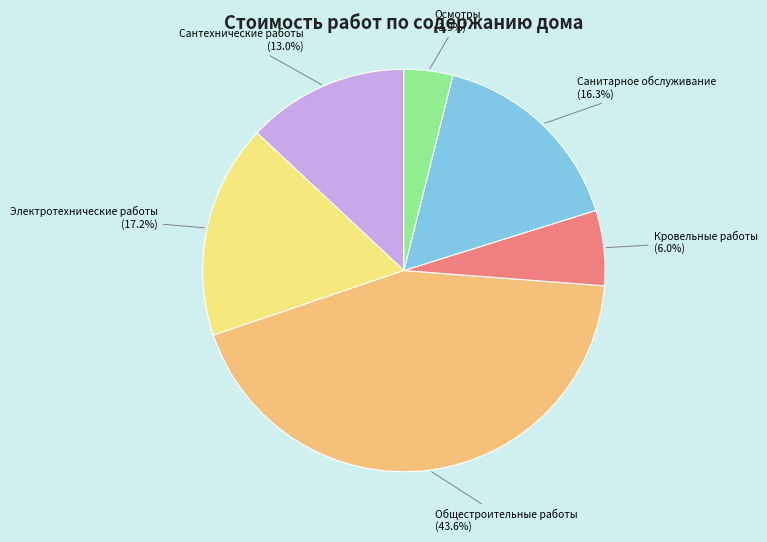

How many segments does this pie chart have?

6